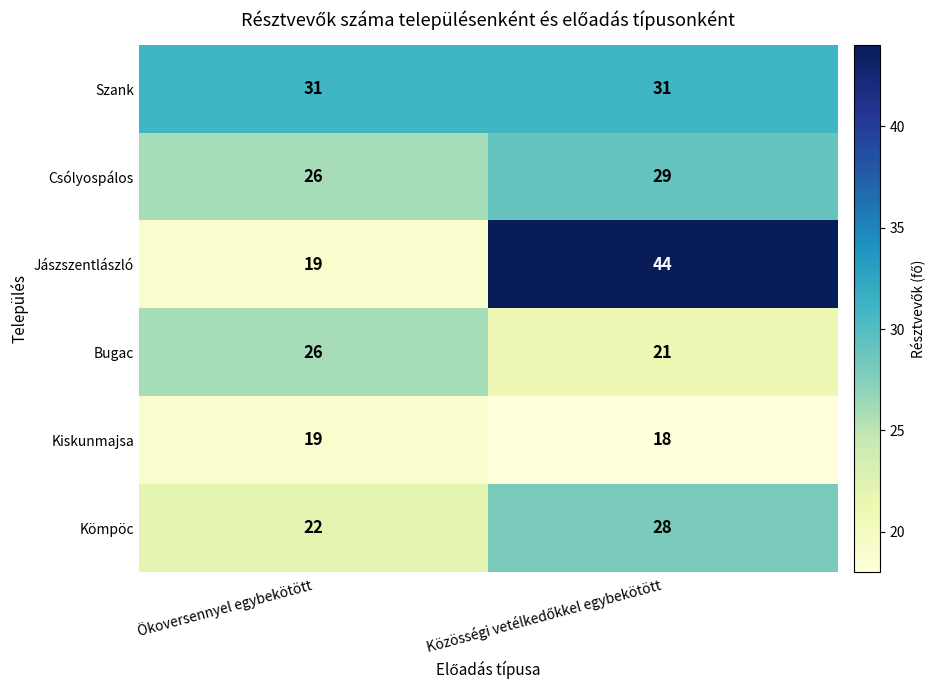

Which series has the largest range (max minus min)?

Jászszentlászló